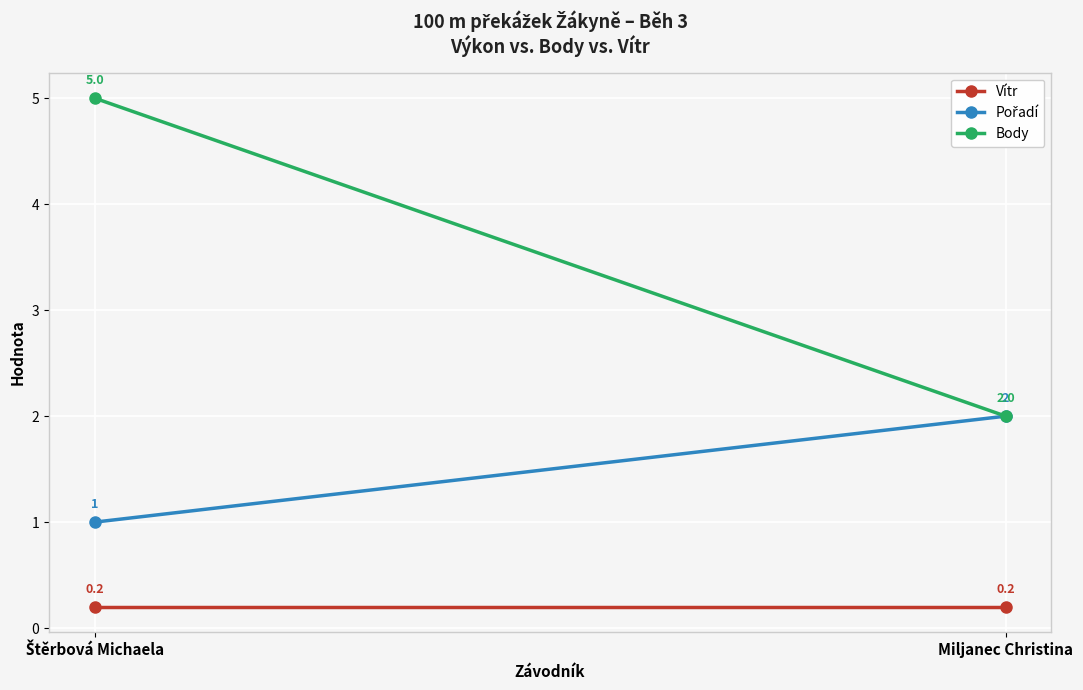

Which series has the largest total across all categories?

Body